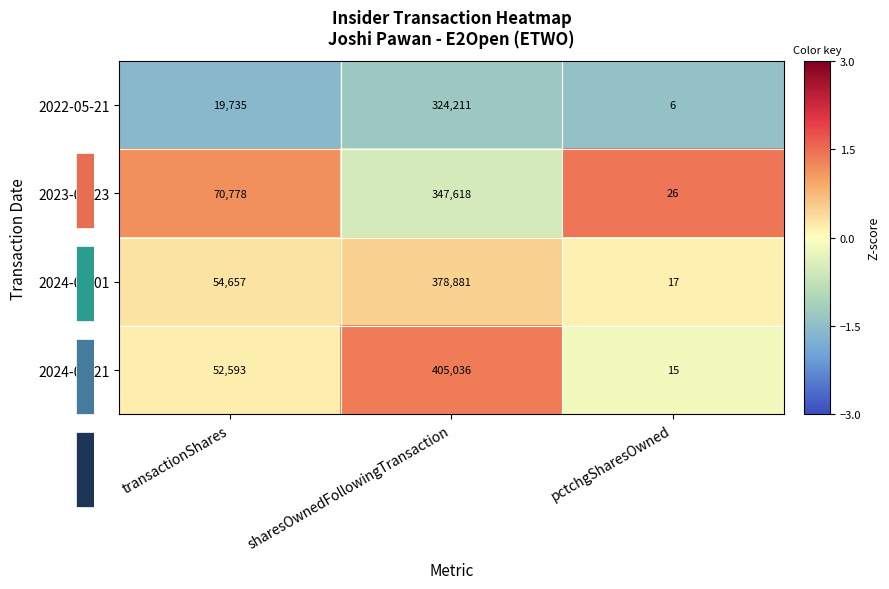

Is it true that 2023-05-23 equals 2.0 at pctchgSharesOwned?

False